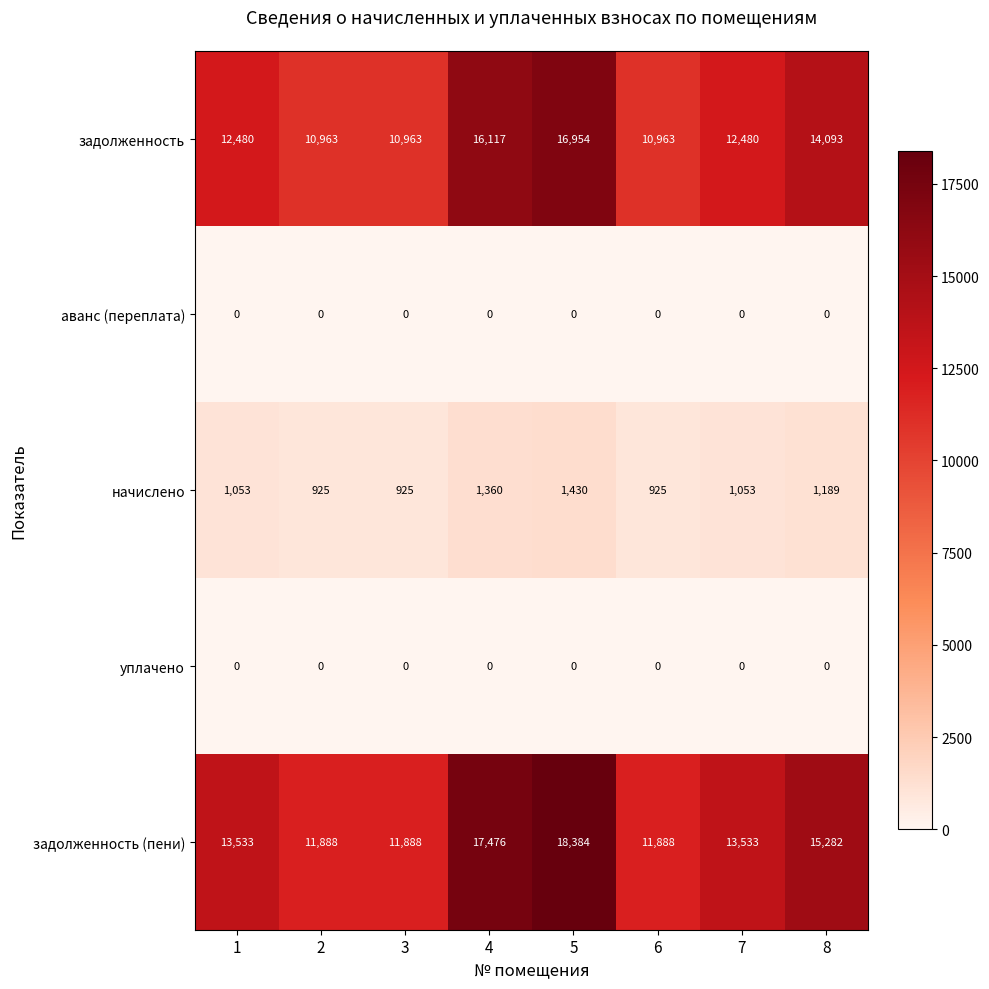

Where is задолженность (пени) nearest to the value 15136?

8